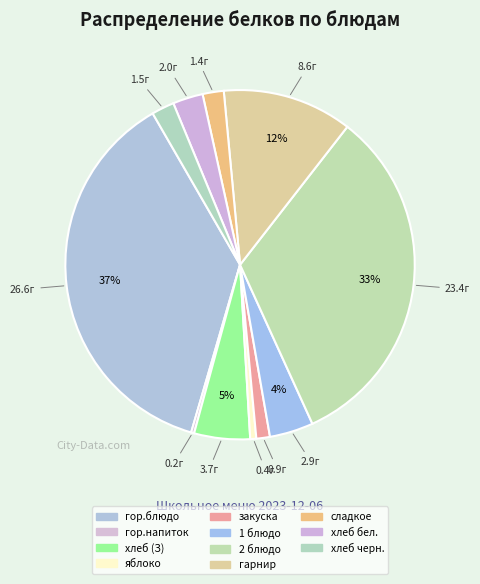

Which slice is the smallest?

гор.напиток (Завтрак)